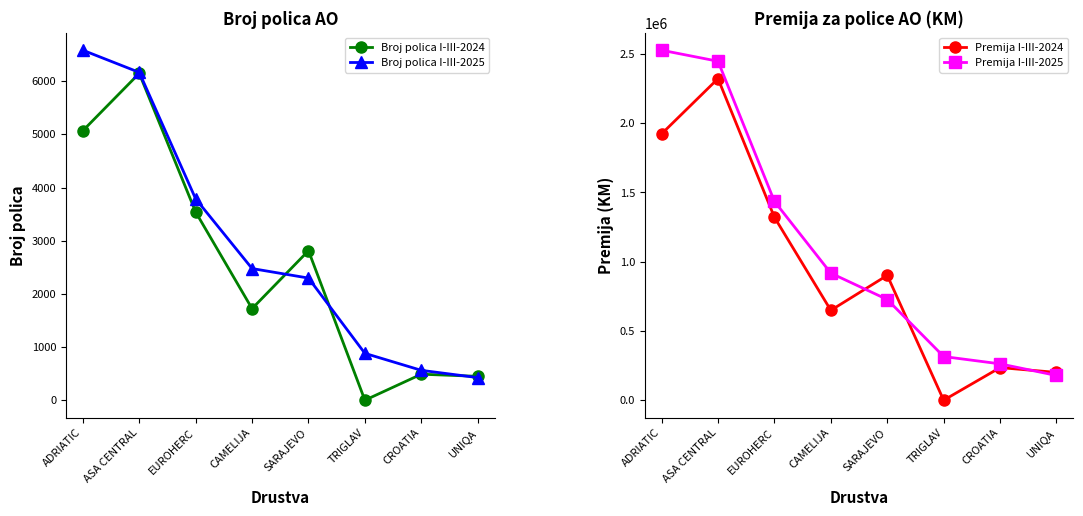

True or false: Premija I-III-2025 and Broj polica I-III-2025 intersect in this chart.

False